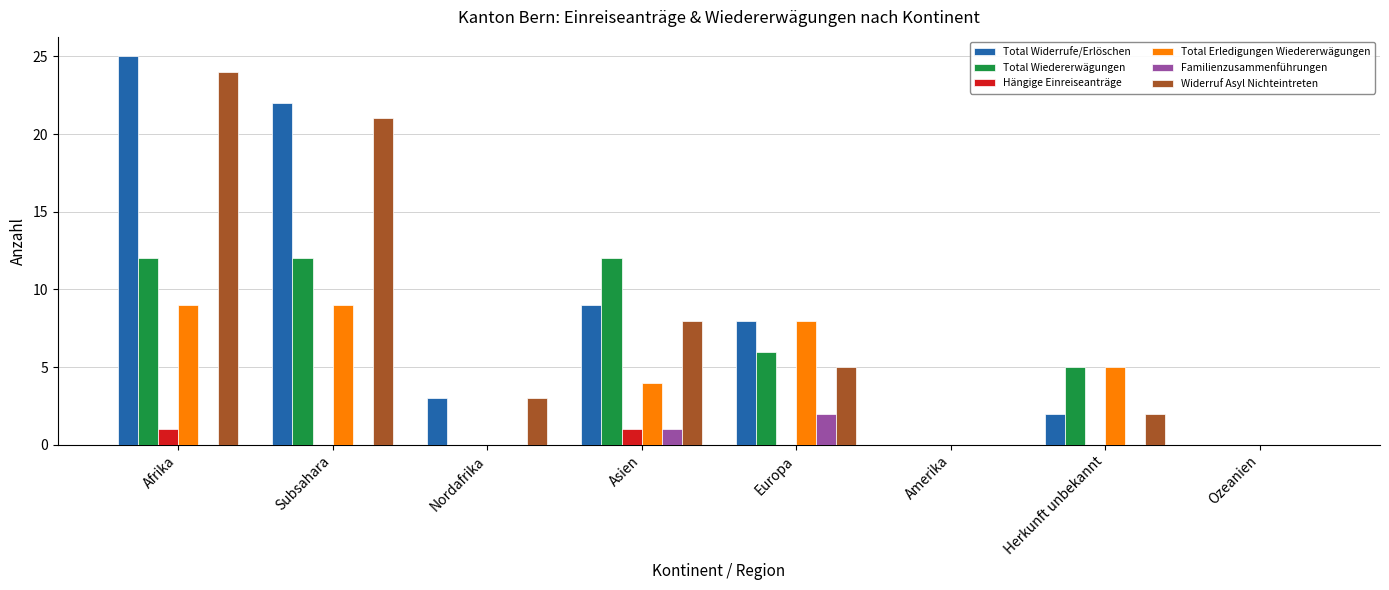

What is the sum of all Widerruf Asyl Nichteintreten values?

63